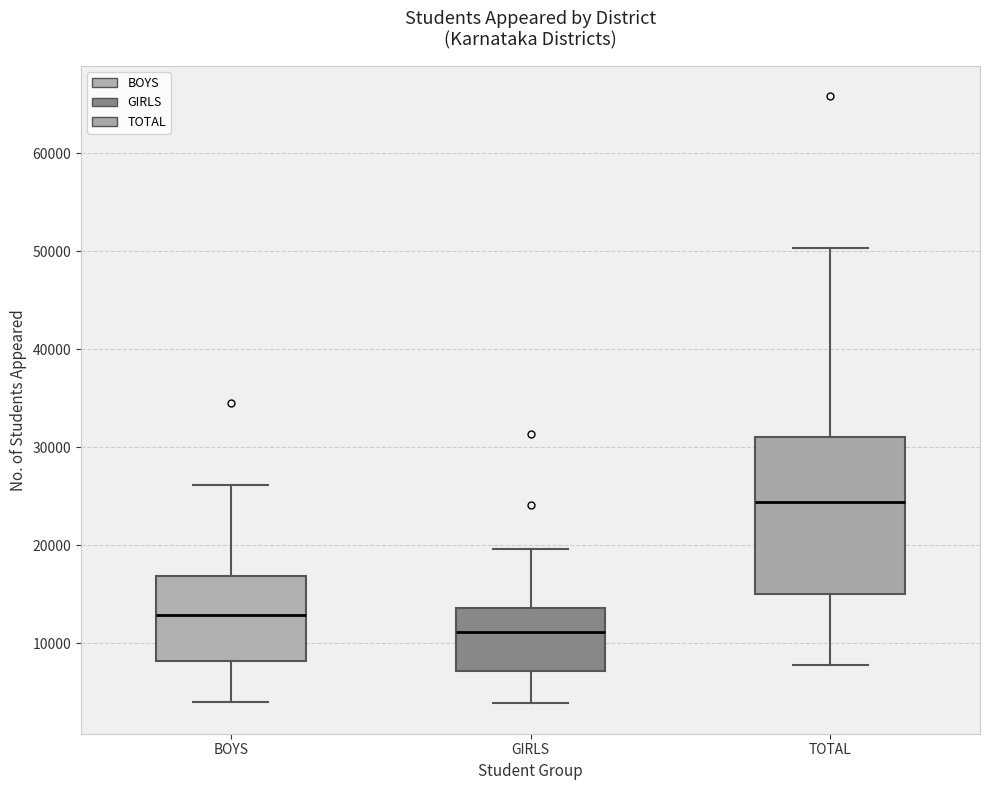

Reading left to right, read every box against the y-axis: the position of its median line, the range the box covers, and the ends of its whiskers. The values are not printed on the chart, so give them approximately, as read against the axis.

BOYS: median 13000, box 8000 to 17000, whiskers 4000 to 26000
GIRLS: median 11000, box 7000 to 14000, whiskers 4000 to 20000
TOTAL: median 24000, box 15000 to 31000, whiskers 8000 to 50000